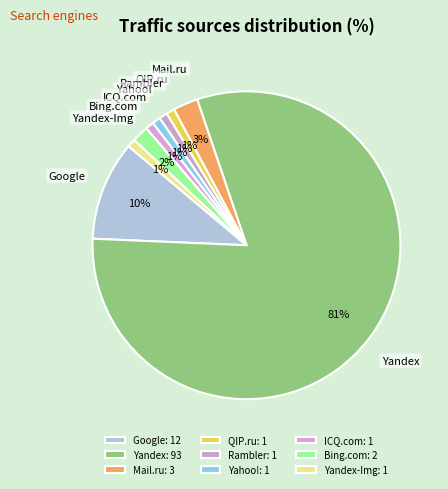

Which category has the biggest portion of the pie?

Yandex: 93